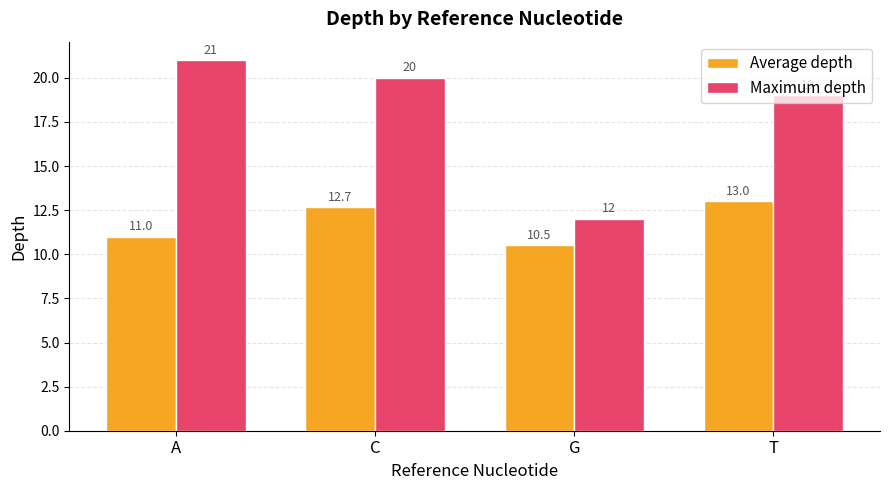

What is the maximum value for Maximum depth?

21.0